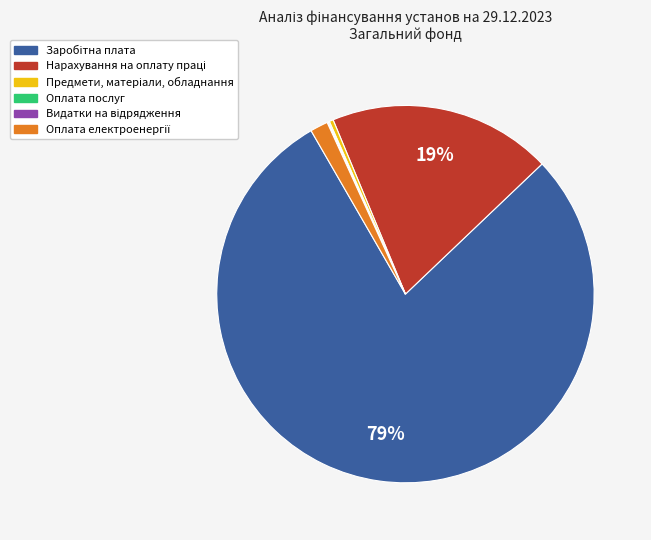

Is there a majority slice in this chart?

Yes